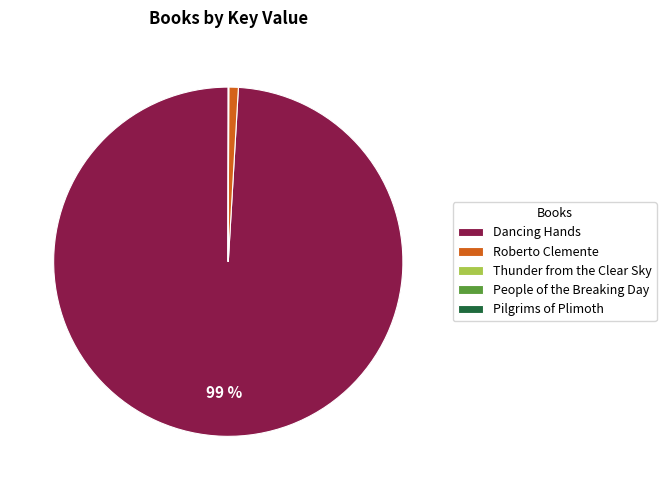

Which category has the biggest portion of the pie?

Dancing Hands